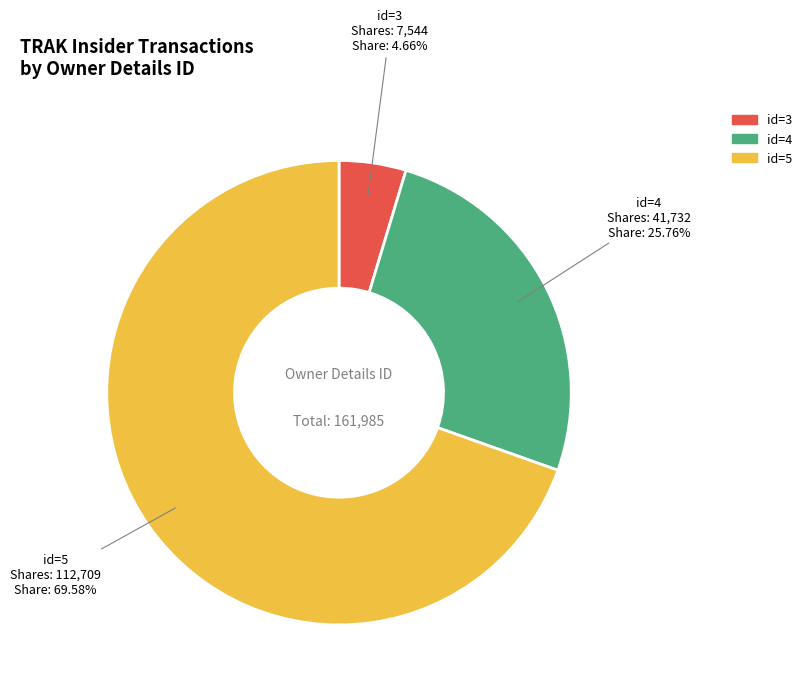

Which category has the smallest portion of the pie?

id=3